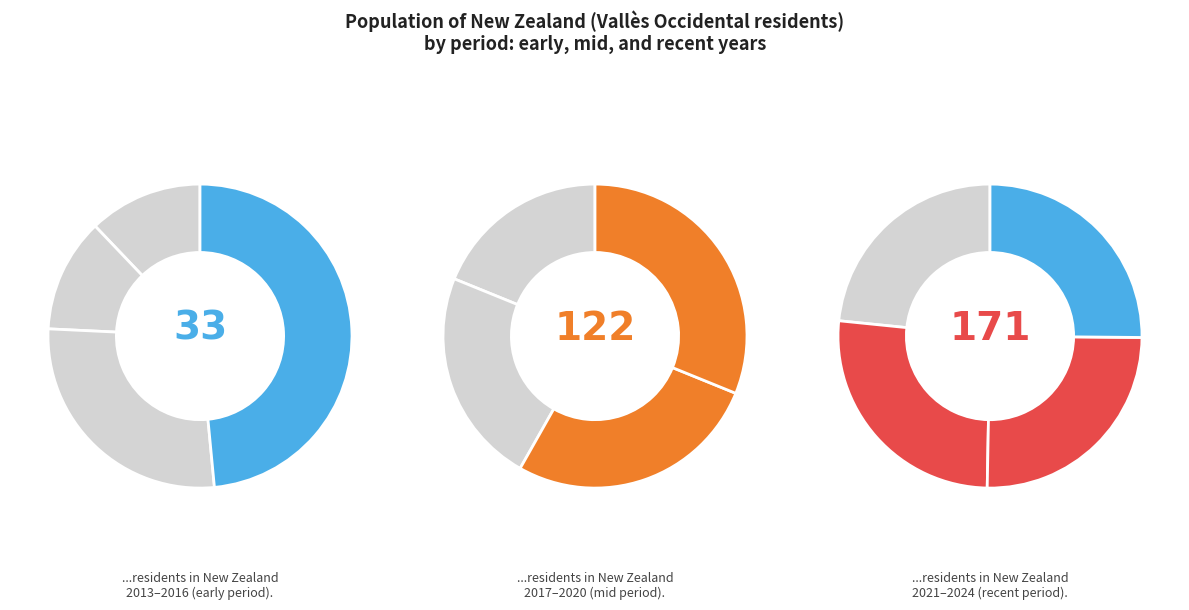

The 2020 slice represents 12% of the pie. True or false?

True